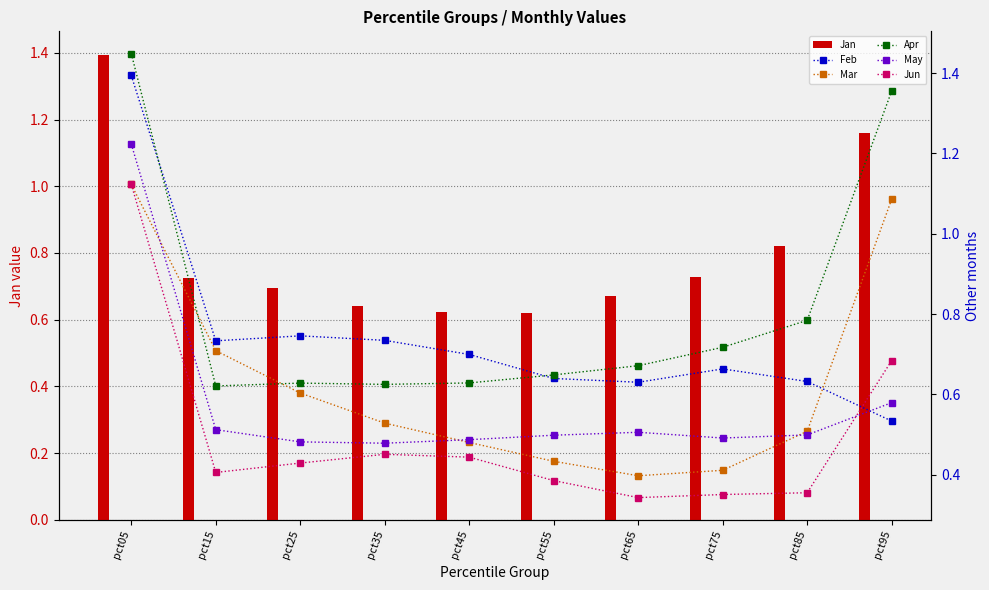

What is the spread (max minus min) of values at pct75?

0.4